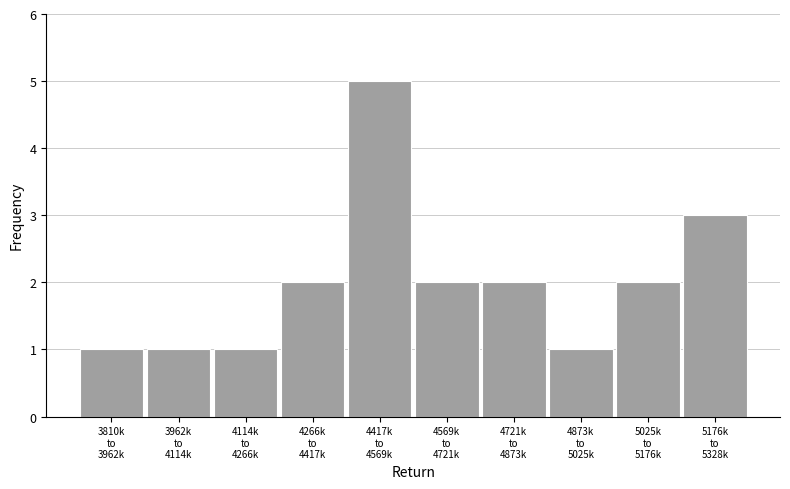

Reading right to left, what are all the values shown in this chart?

3	2	1	2	2	5	2	1	1	1